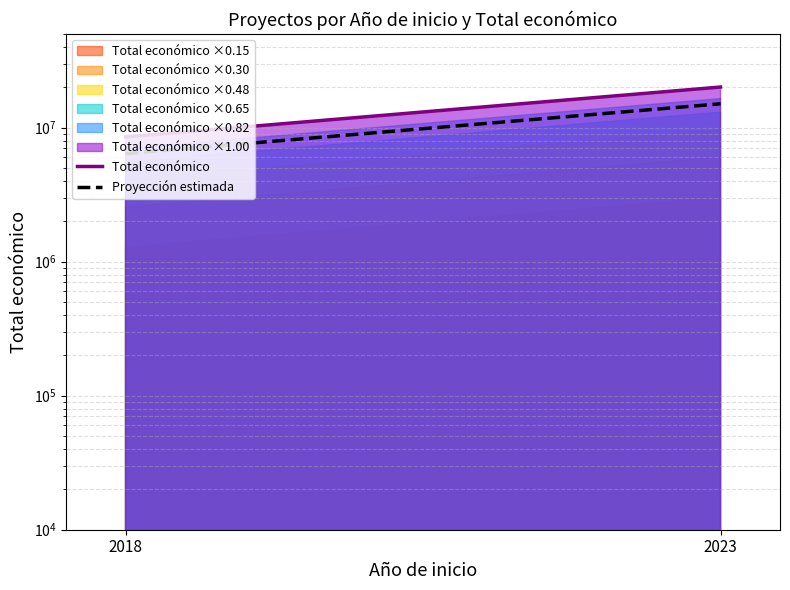

What is the maximum value for Total económico?

20099878.0